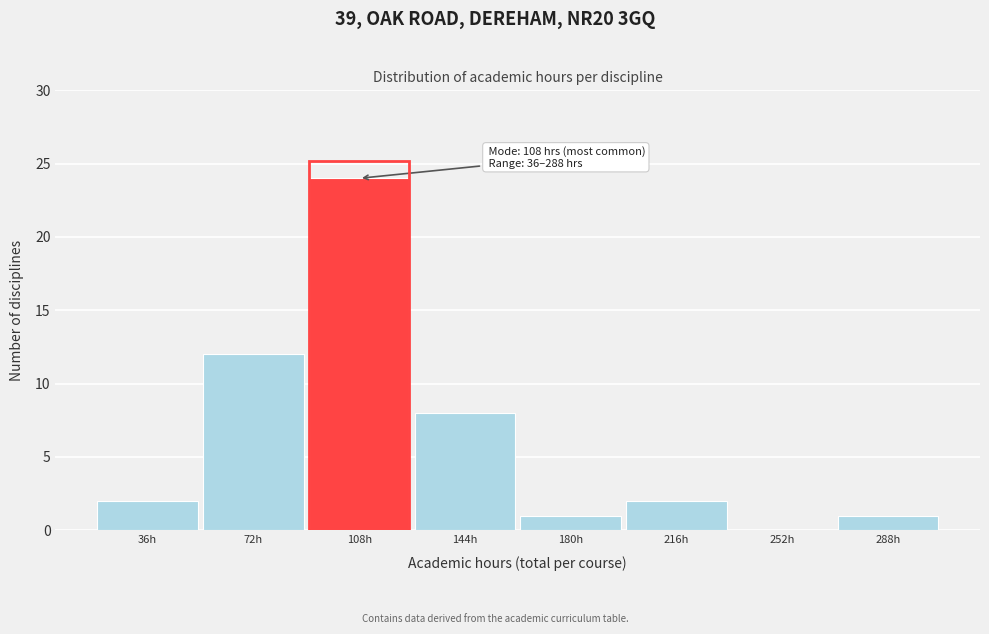

Reading left to right, what are all the values shown in this chart?

36h=2	72h=12	108h=24	144h=8	180h=1	216h=2	252h=0	288h=1